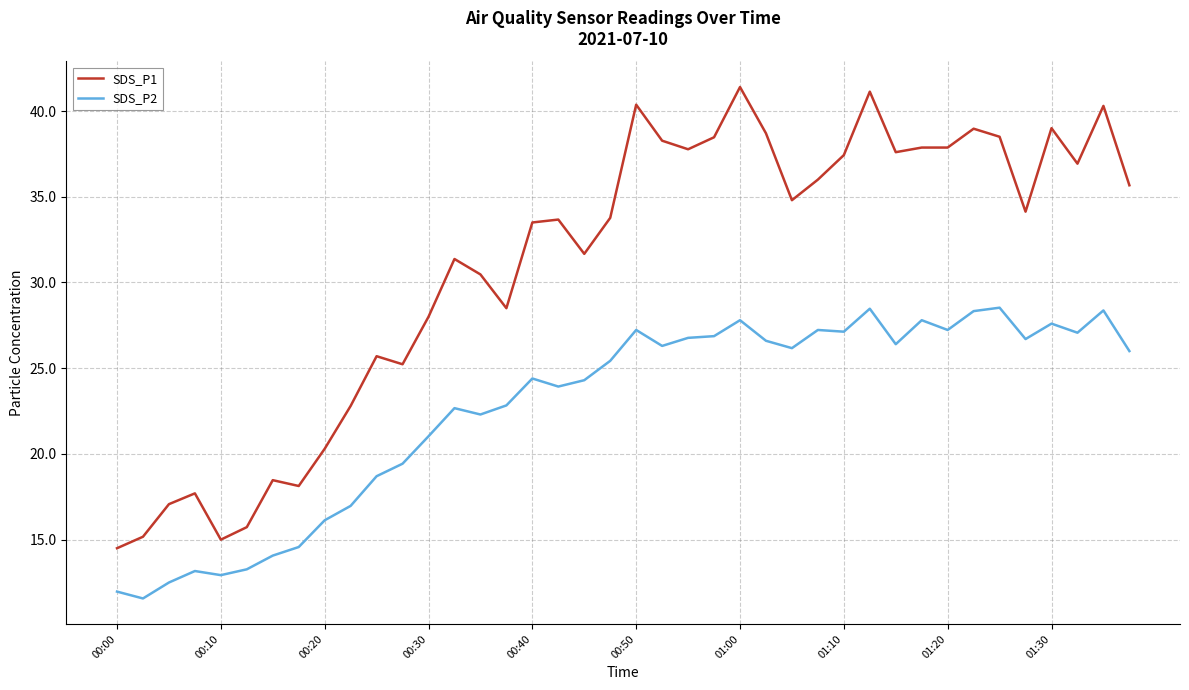

What is the difference between the second highest and minimum values in the SDS_P1 series?

26.6